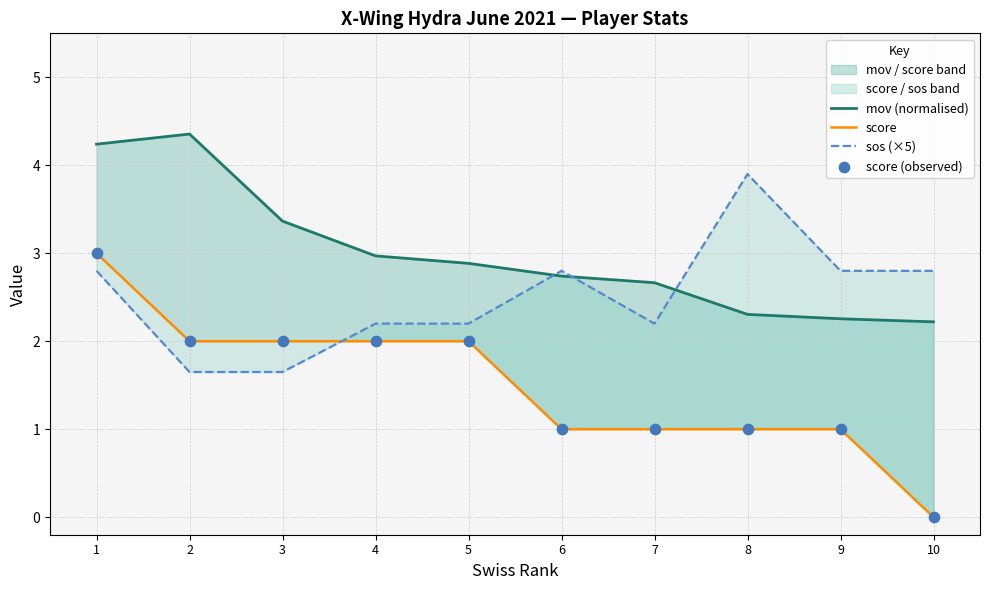

What is the total value across all series at 10?

5.0